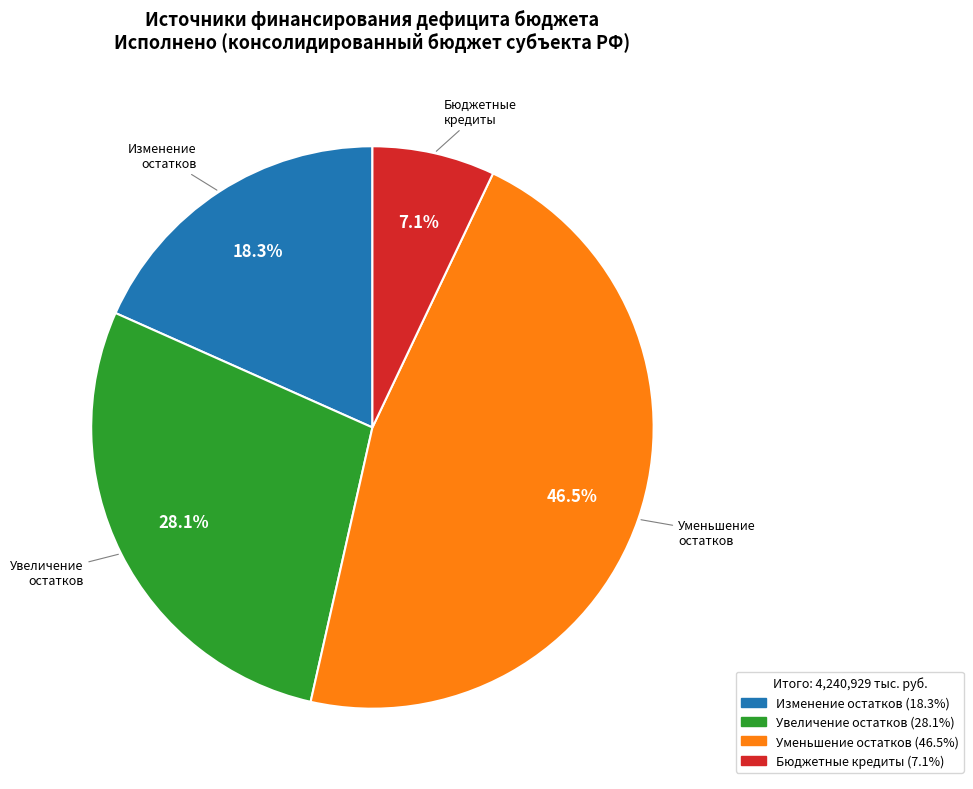

Is there a majority slice in this chart?

No